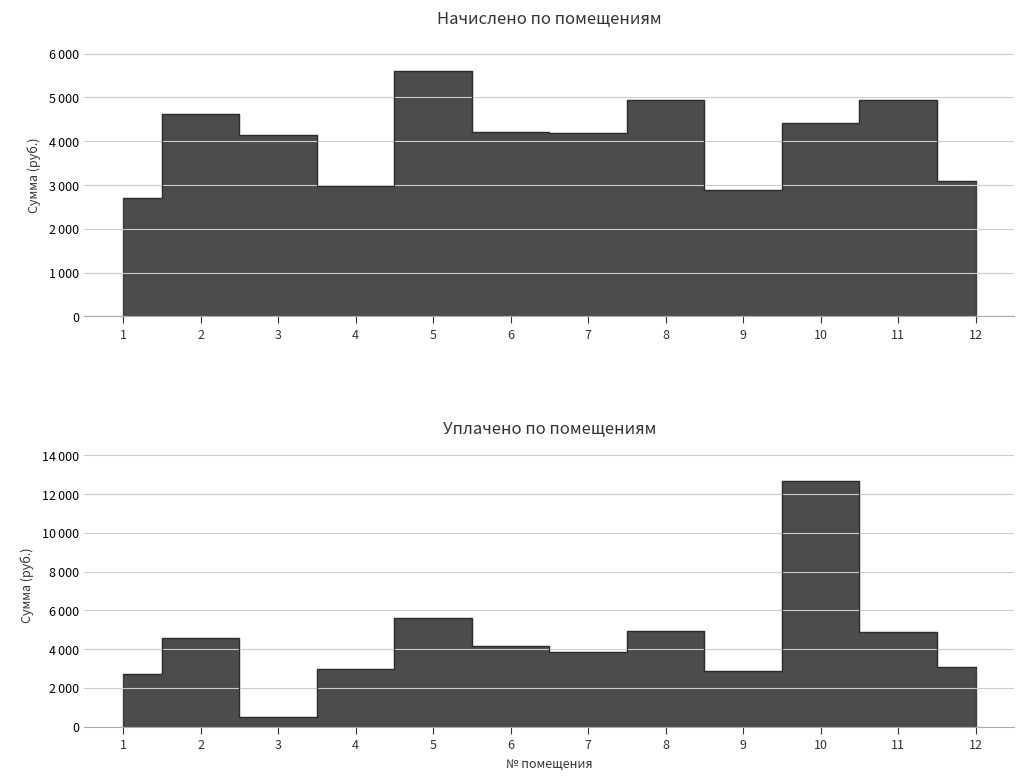

At which category does начислено reach its first local valley?

4